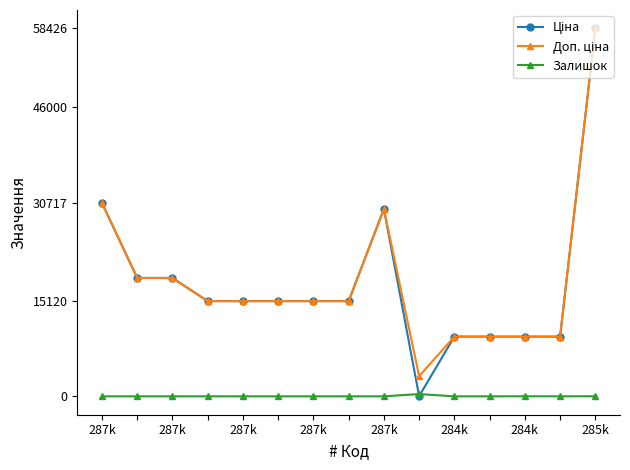

What is the maximum value shown in the chart?

58426.5